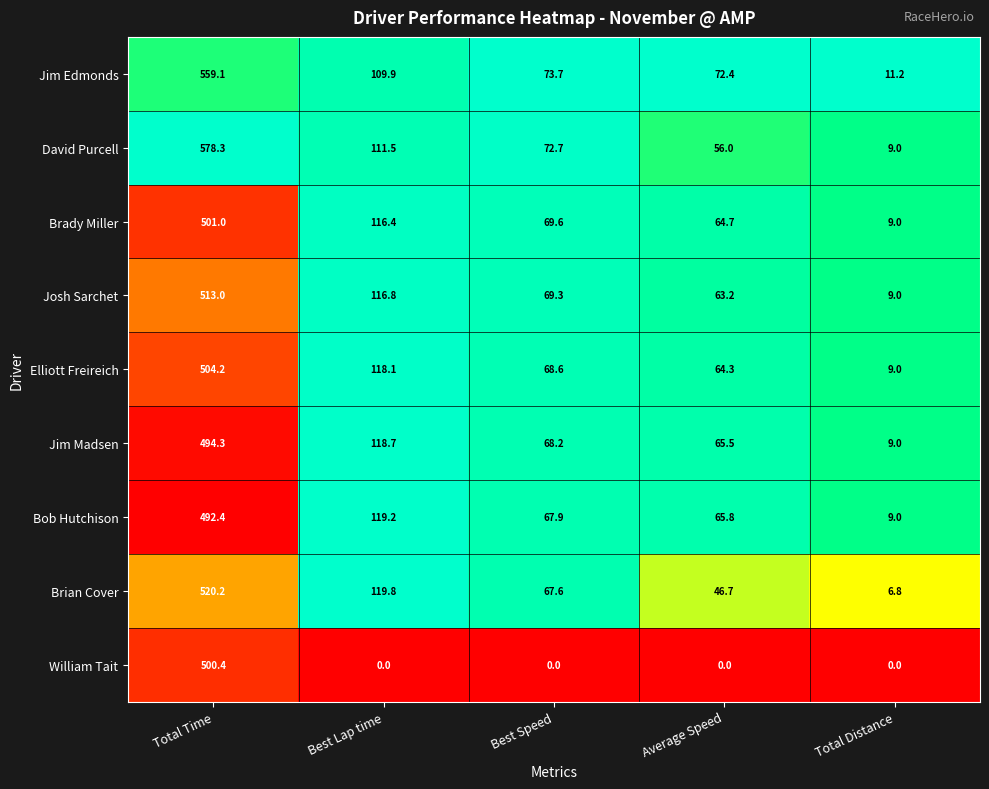

Between Total Time and Average Speed, which series saw the biggest shift?

David Purcell